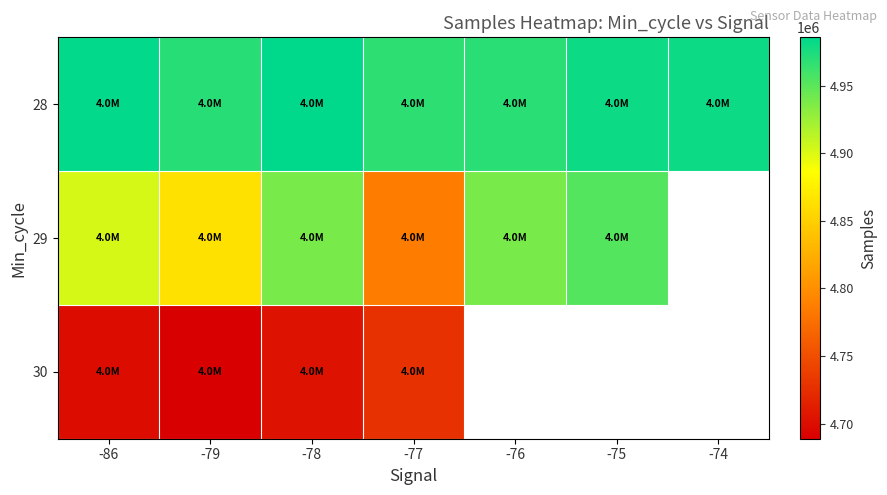

How many categories are shown in the chart?

7